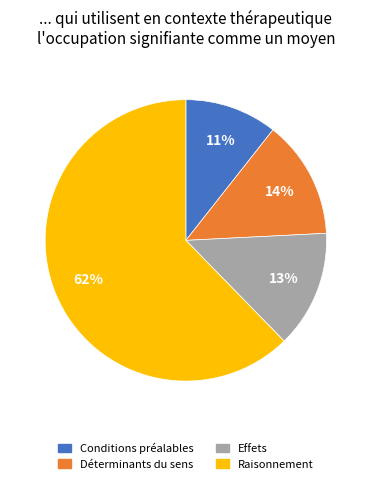

To the nearest percent, what is the average slice percentage?

25%